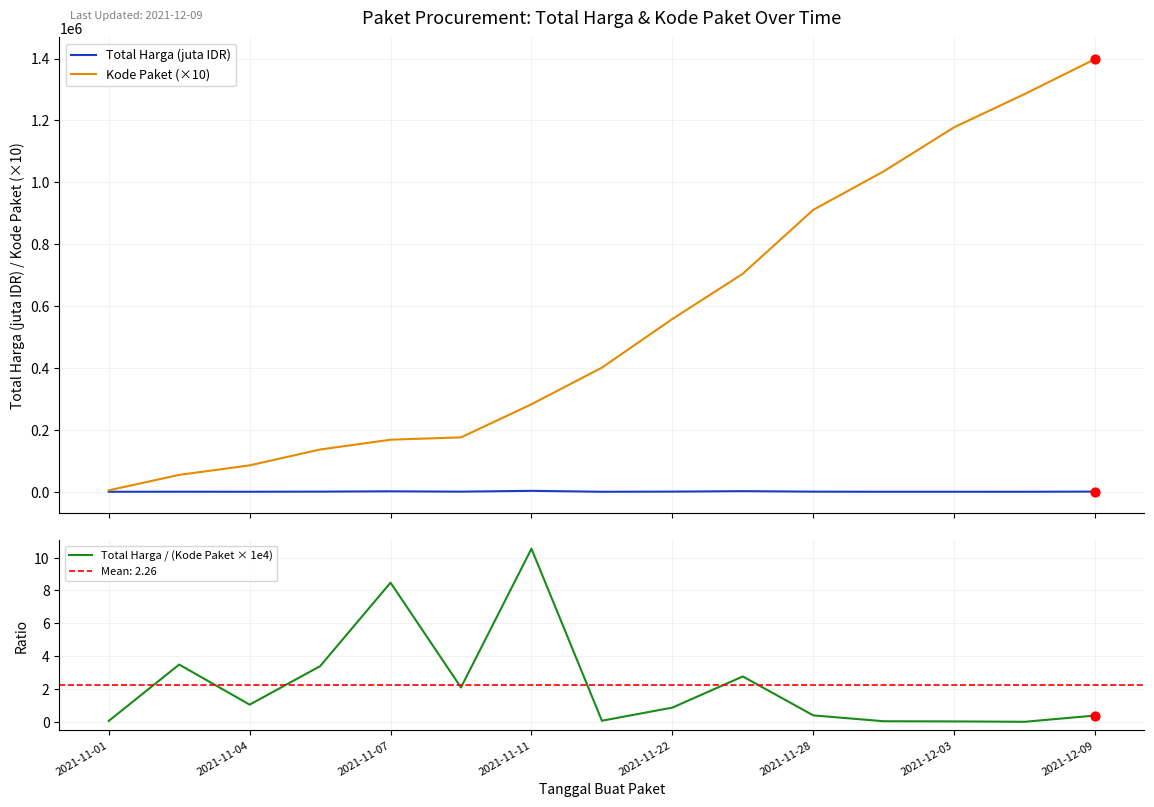

At how many categories does at least one series exceed 376150?

8